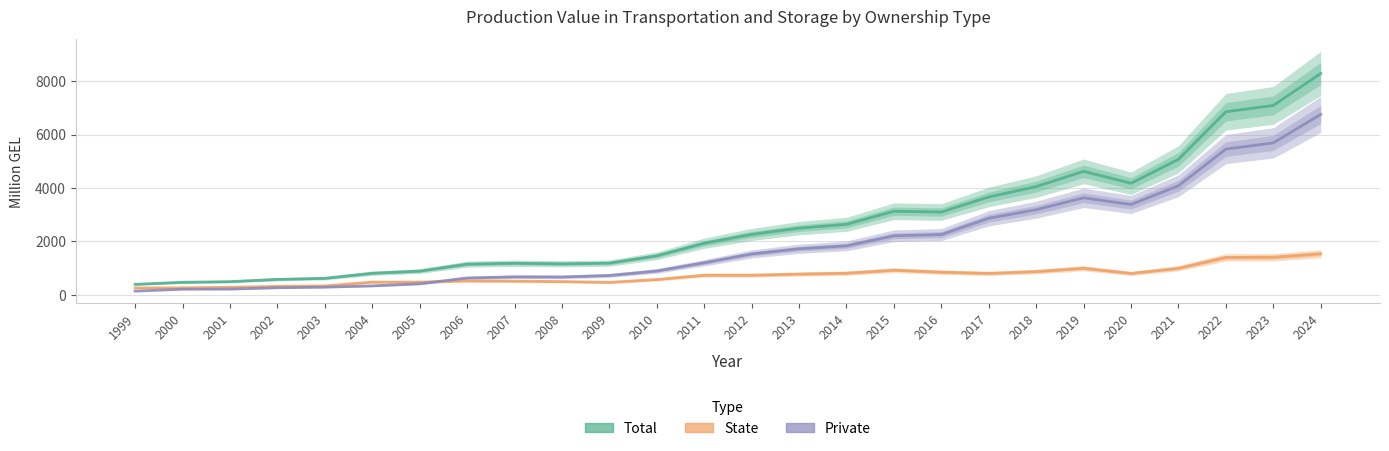

Which series has the largest range (max minus min)?

Total